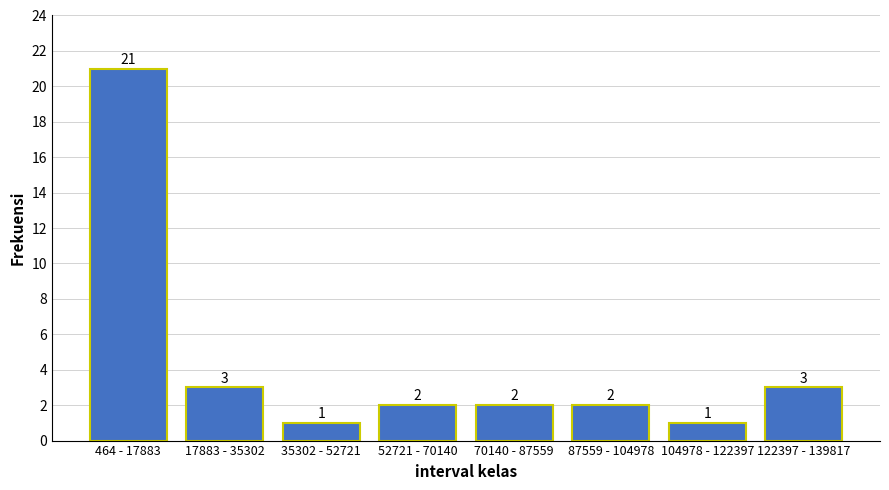

Reading left to right, what are all the values shown in this chart?

21	3	1	2	2	2	1	3